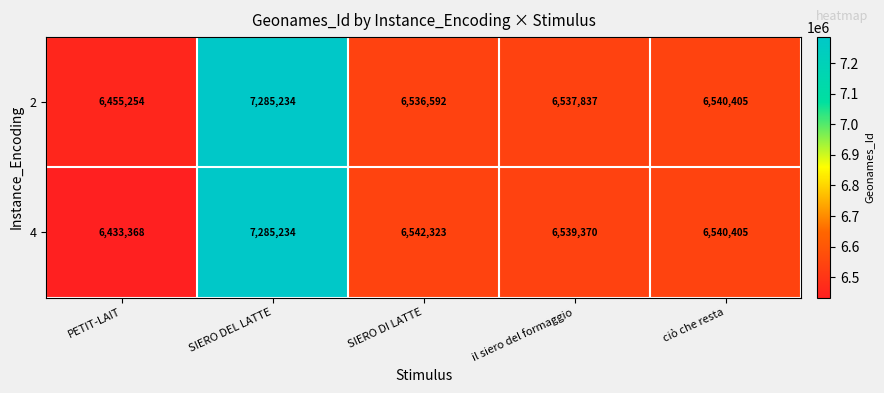

The 4 series shows 4381730 at SIERO DI LATTE. True or false?

False